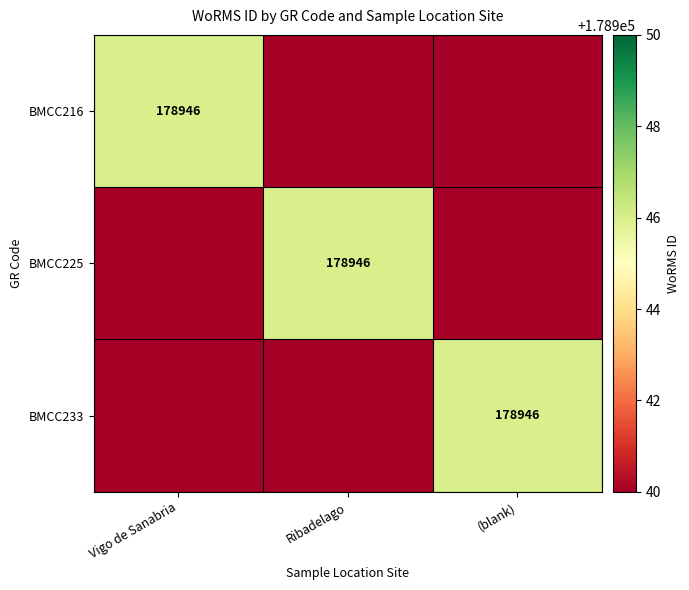

The BMCC216 series shows 178946 at Vigo de Sanabria. True or false?

True